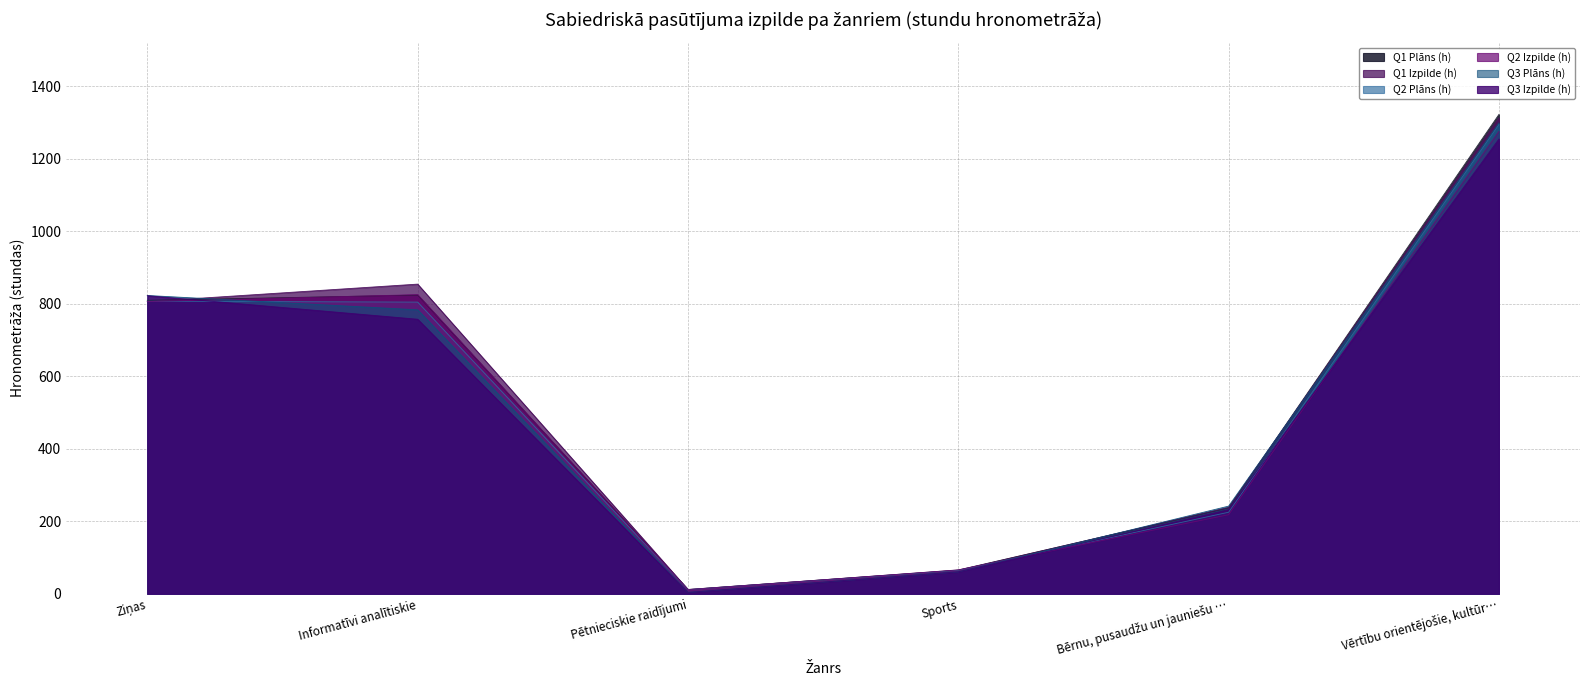

At which category does the chart reach its minimum across all series?

Pētnieciskie raidījumi